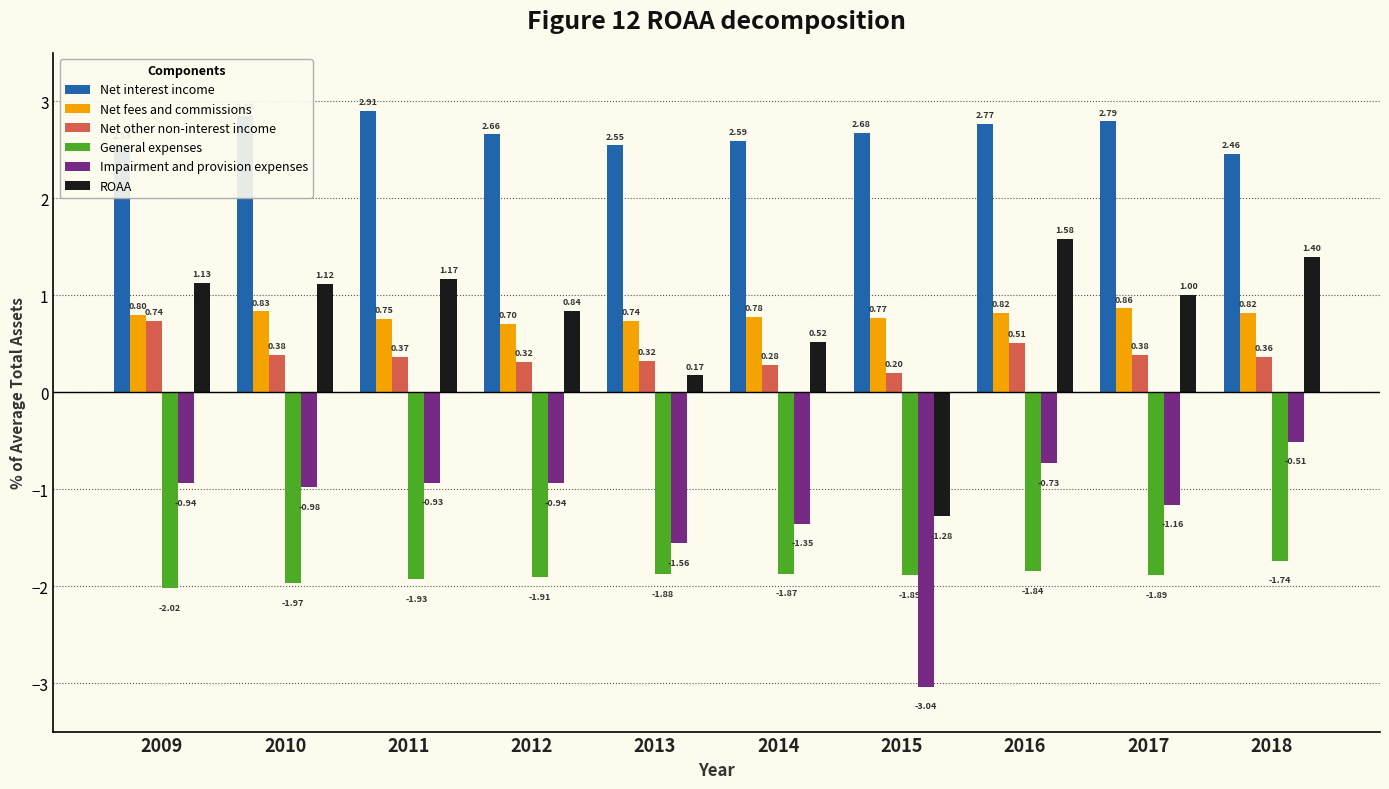

What is the difference between the second highest and minimum values in the Net fees and commissions series?

0.1